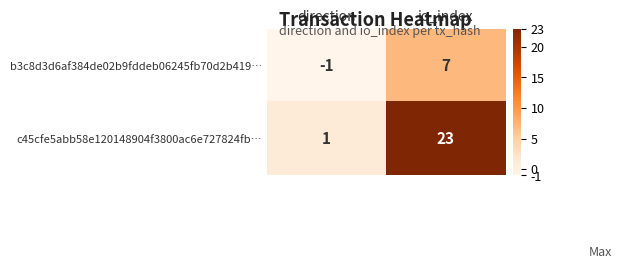

The value of b3c8d3d6af384de02b9fddeb06245fb70d2b419… at io_index is 7. True or false?

True